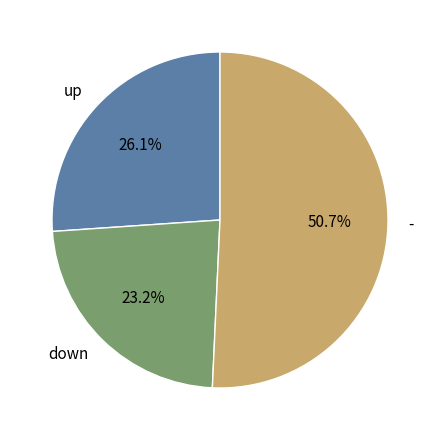

Is it true that - is 51% of the pie?

True